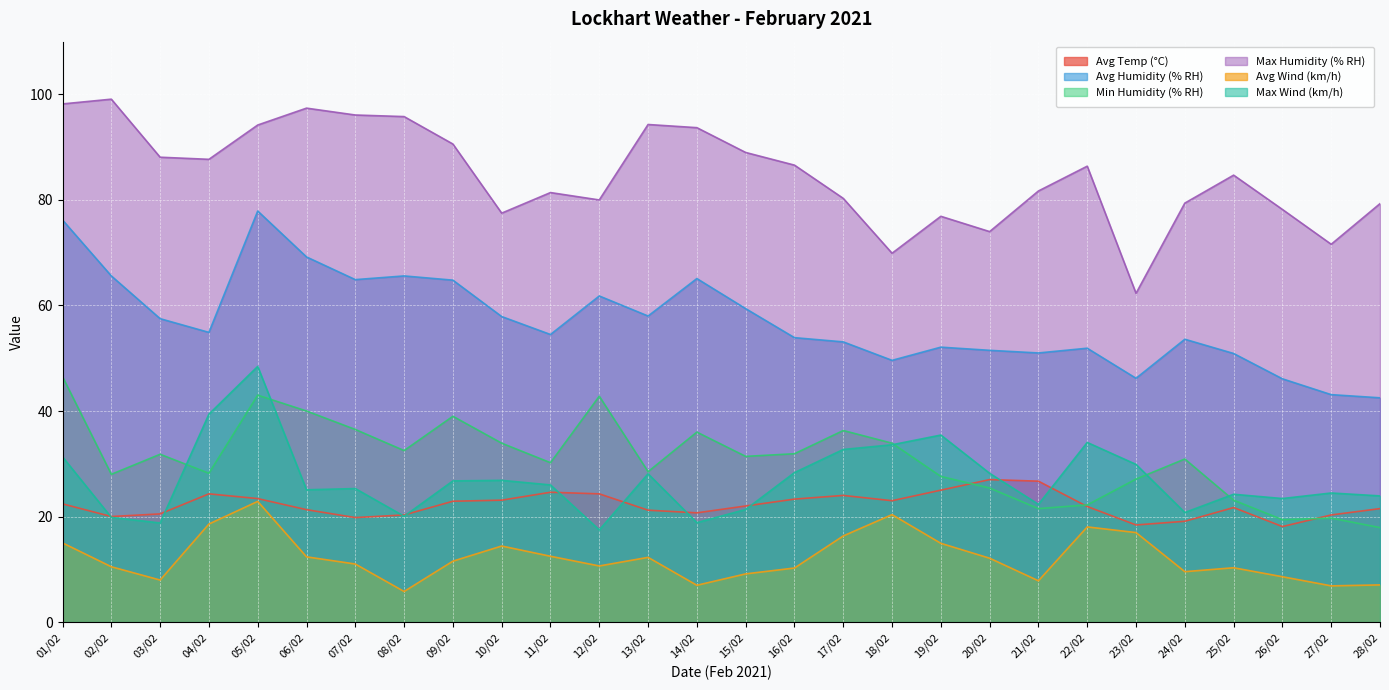

What are all the series names shown in the legend?

Avg Temp (°C), Avg Humidity (% RH), Min Humidity (% RH), Max Humidity (% RH), Avg Wind (km/h), Max Wind (km/h)